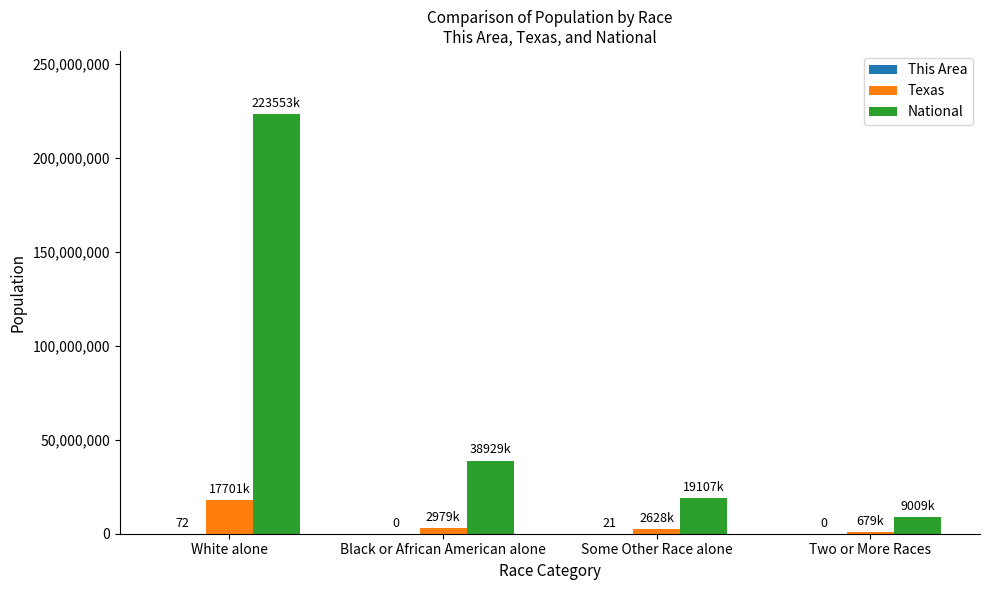

Which series has the largest total across all categories?

National